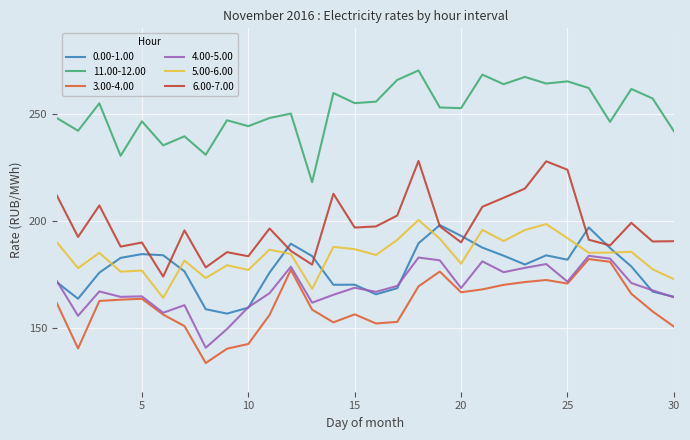

True or false: 0.00-1.00 has more than 0 interior local peaks.

True